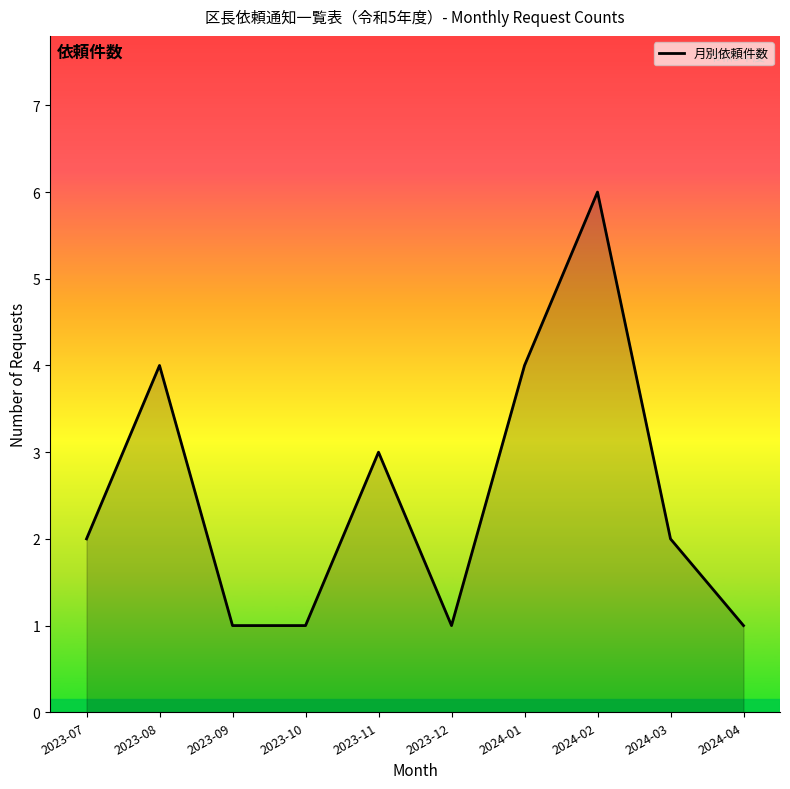

Is it true that the value at 2024-04 is 1?

True